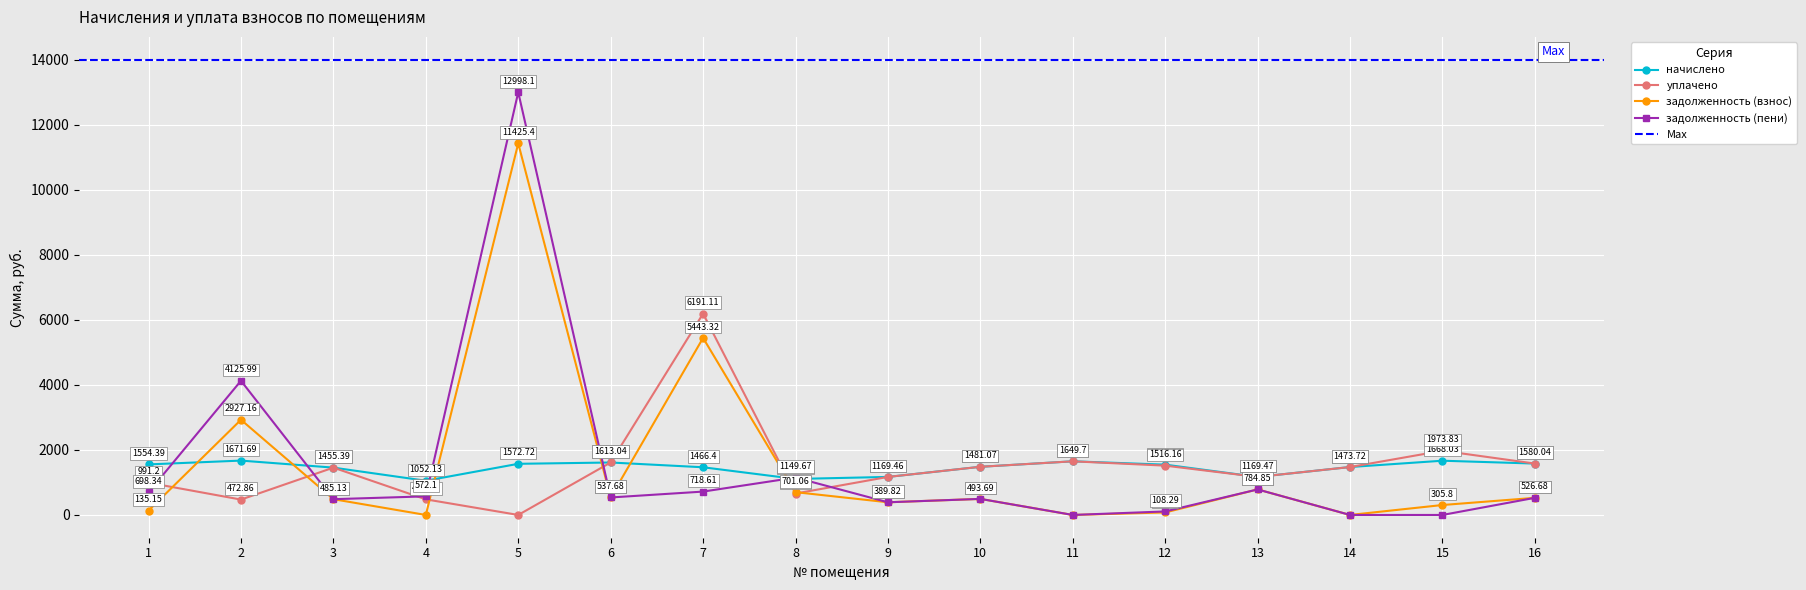

Reading left to right, list all the values displayed in this chart.

начислено: 1=1554.4	2=1671.7	3=1455.4	4=1052.1	5=1572.7	6=1613.0	7=1466.4	8=1107.1	9=1169.5	10=1481.1	11=1649.7	12=1547.0	13=1169.5	14=1473.7	15=1668.0	16=1580.0
уплачено: 1=991.2	2=472.9	3=1455.4	4=480.0	5=0.0	6=1613.0	7=6191.1	8=658.5	9=1169.5	10=1481.1	11=1649.7	12=1516.2	13=1169.5	14=1473.7	15=1973.8	16=1580.0
задолженность (взнос): 1=135.2	2=2927.2	3=485.1	4=0.0	5=11425.4	6=537.7	7=5443.3	8=701.1	9=389.8	10=493.7	11=0.0	12=77.4	13=784.9	14=0.0	15=305.8	16=526.7
задолженность (пени): 1=698.3	2=4126.0	3=485.1	4=572.1	5=12998.1	6=537.7	7=718.6	8=1149.7	9=389.8	10=493.7	11=0.0	12=108.3	13=784.9	14=0.0	15=0.0	16=526.7